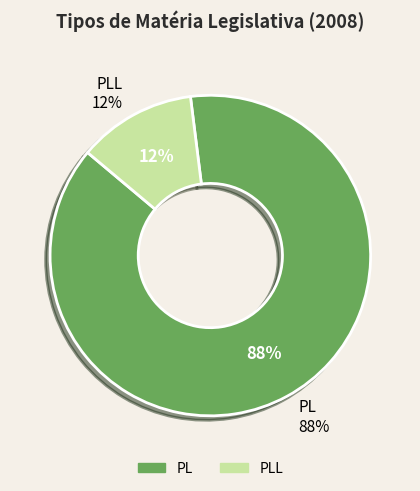

The PLL slice represents 12% of the pie. True or false?

True